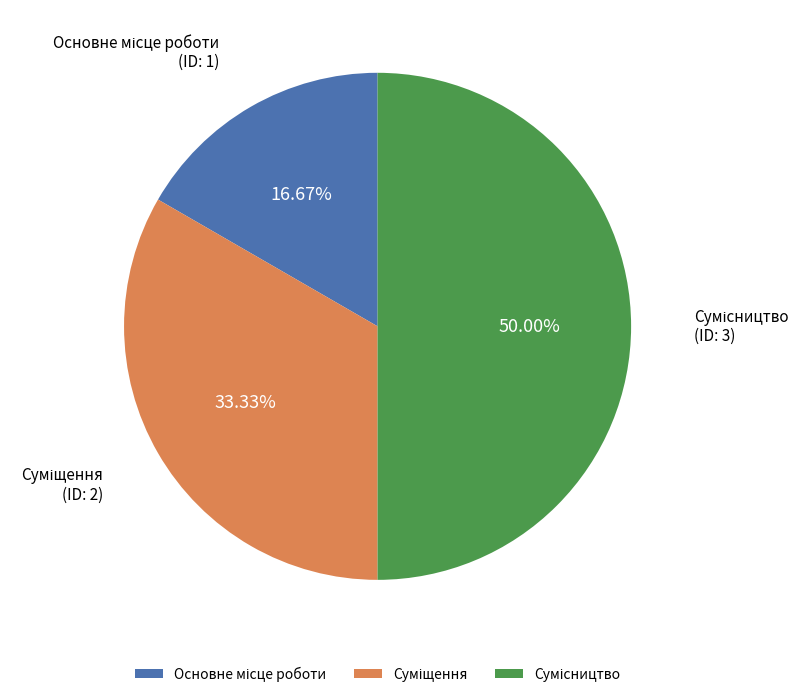

Count the number of slices in the pie.

3